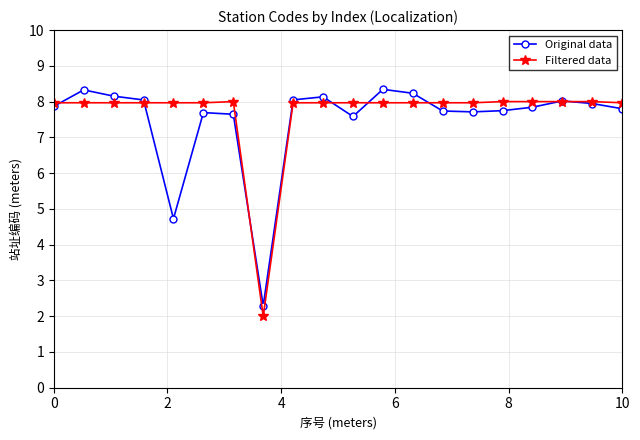

How many data points in Original data are above 7?

18